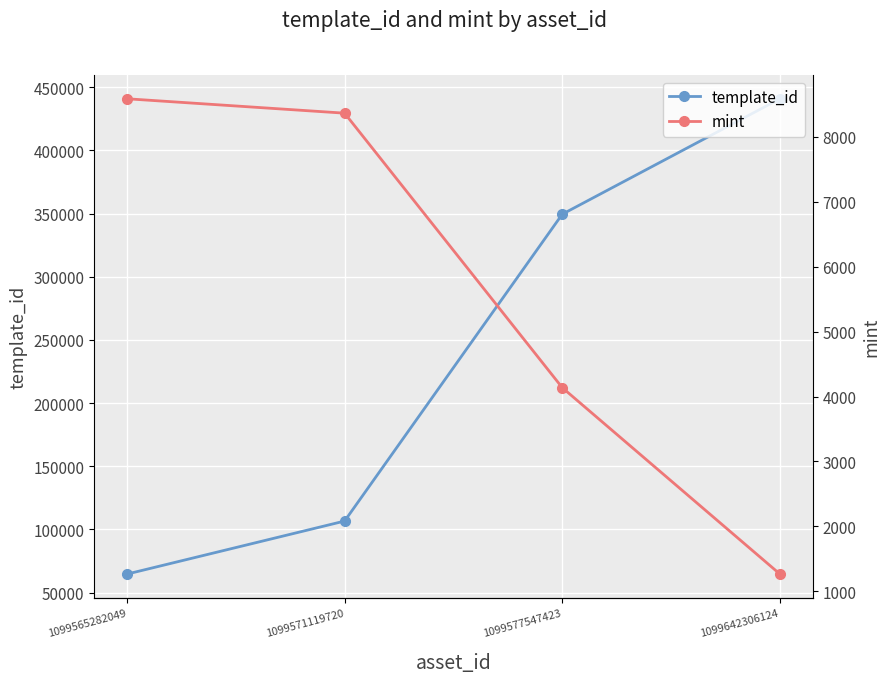

Reading left to right, list all the values displayed in this chart.

template_id: 1099565282049=64660	1099571119720=106640	1099577547423=349523	1099642306124=440886
mint: 1099565282049=8589	1099571119720=8367	1099577547423=4137	1099642306124=1264